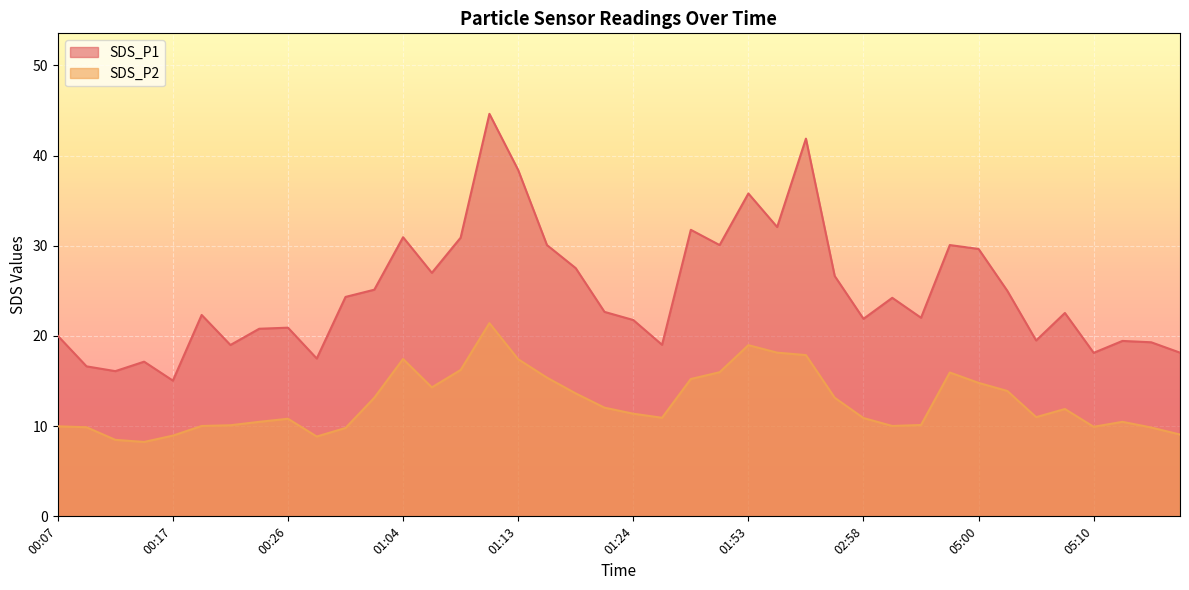

What position from the left is 01:24?

21